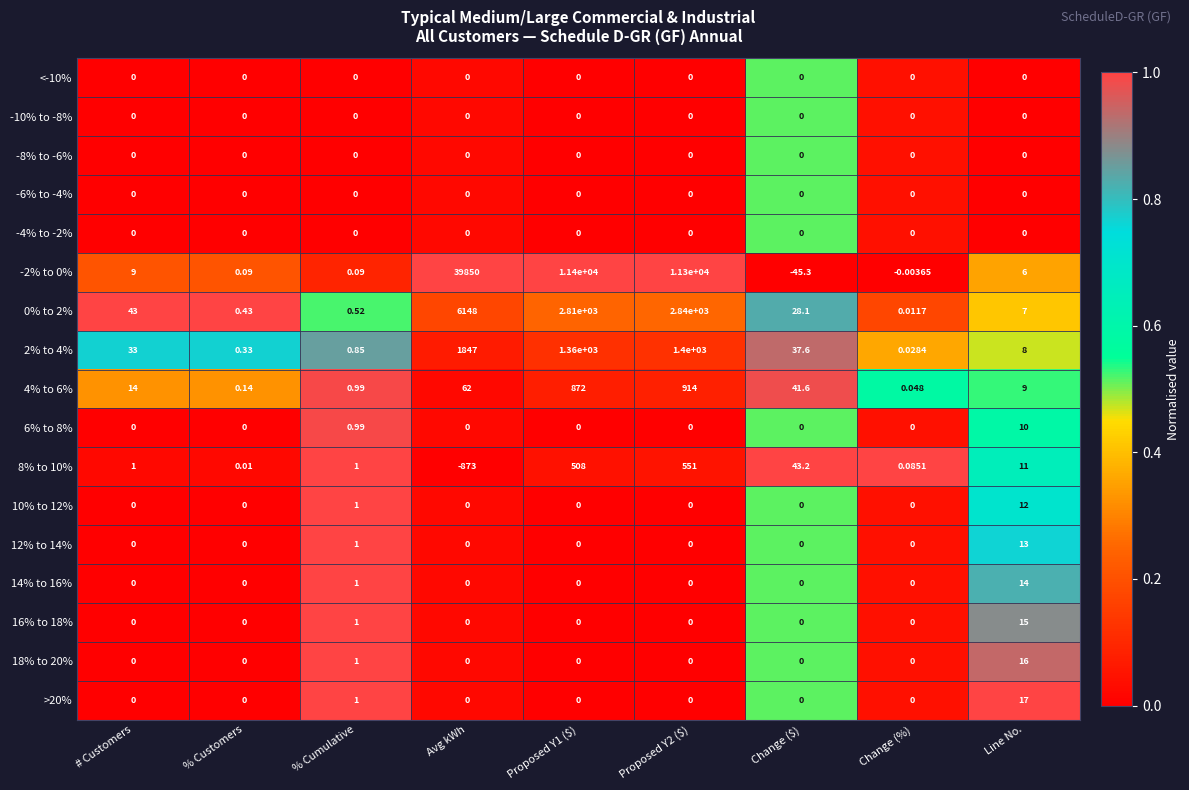

Which label corresponds to the largest value in the chart?

Avg kWh